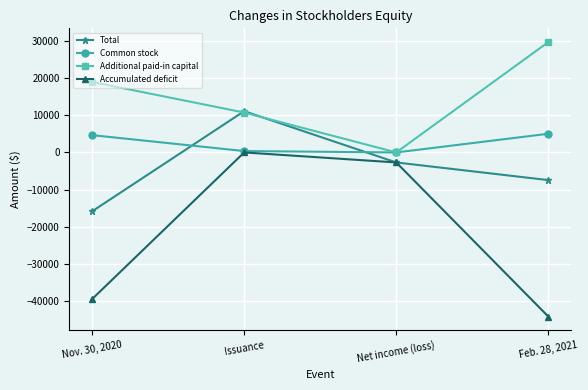

True or false: Accumulated deficit has a value of -39480 at Nov. 30, 2020.

True